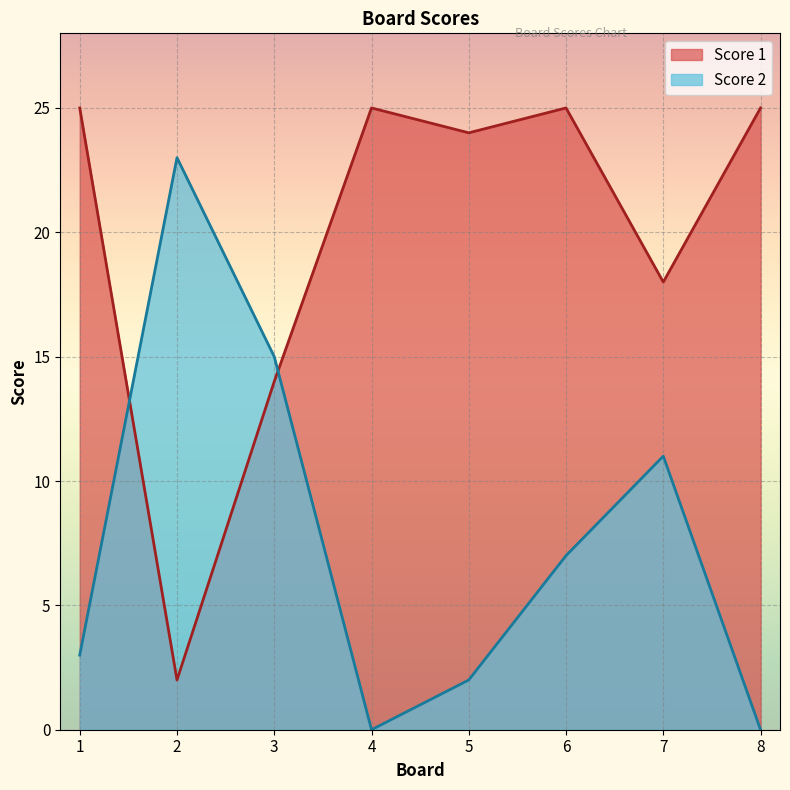

How many lines are shown in the chart?

2